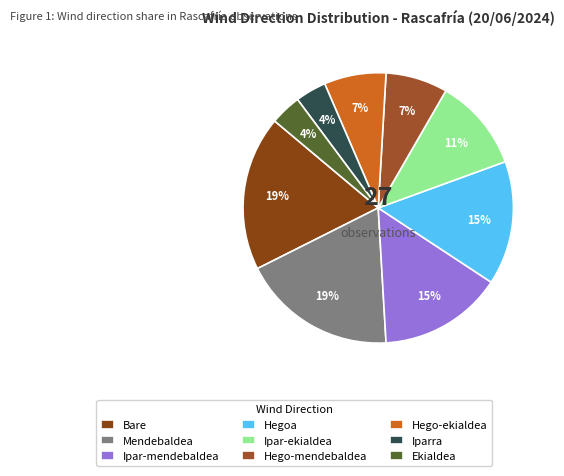

How many segments does this pie chart have?

9